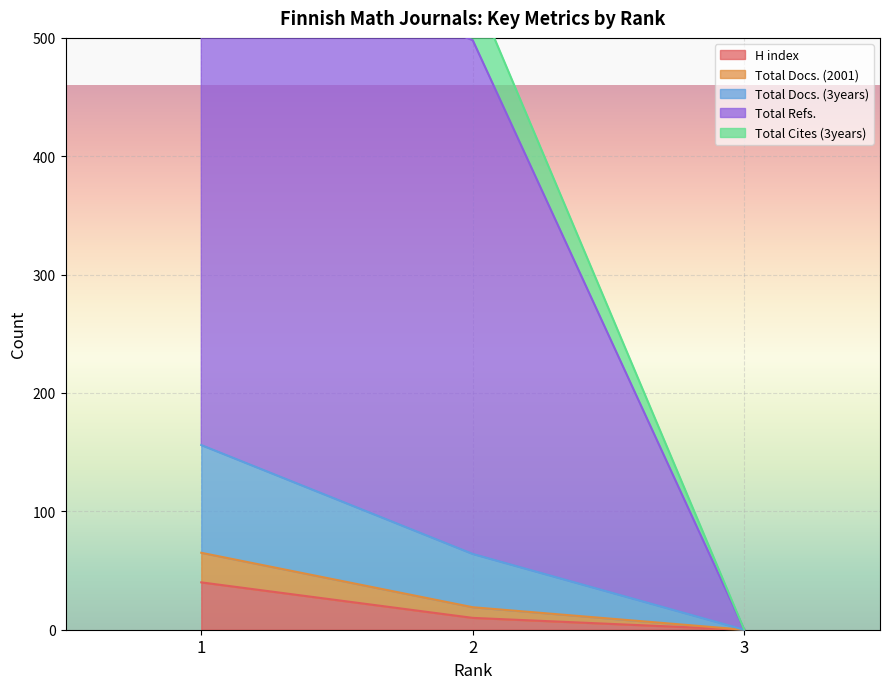

What is the sum of all H index values?

50